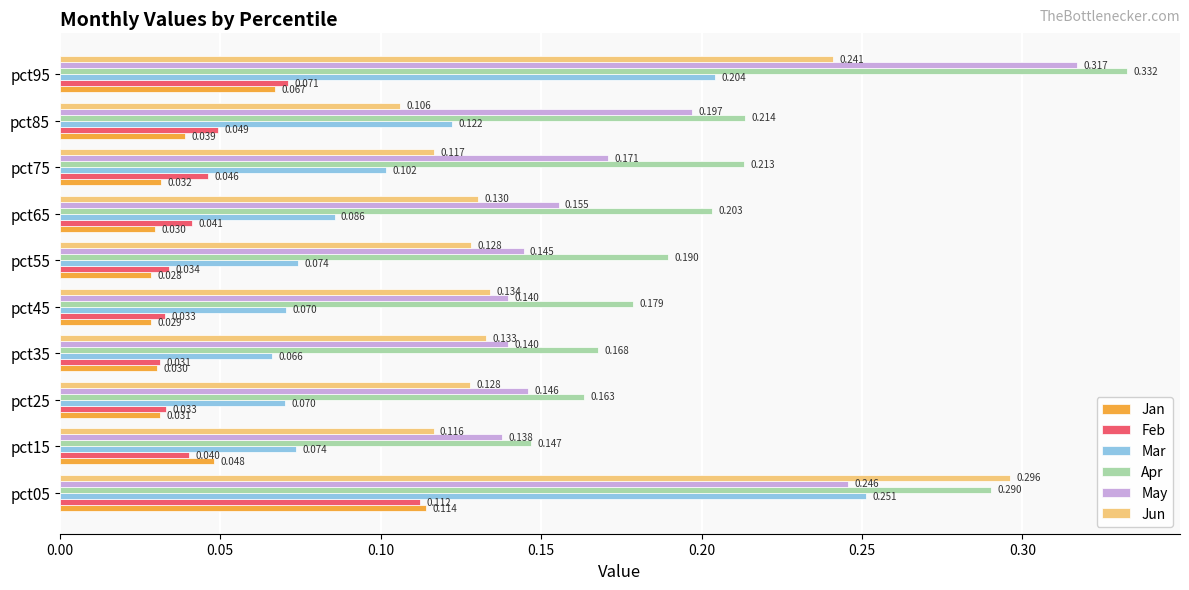

Between pct75 and pct95, which series saw the biggest shift?

May